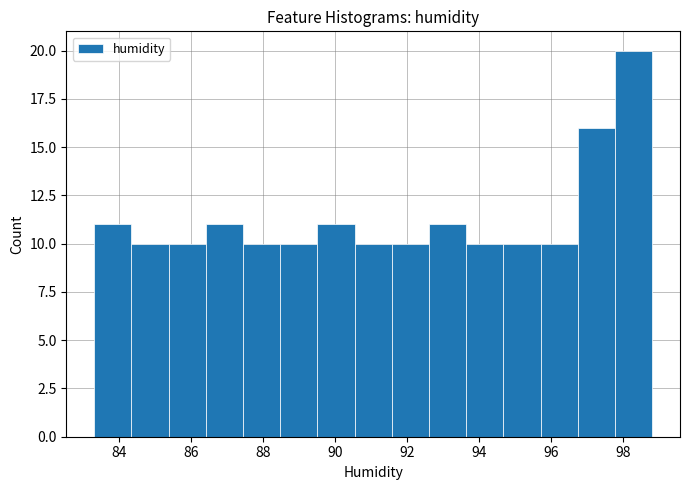

Which range on the x-axis has the tallest bar?

97.8 to 98.8